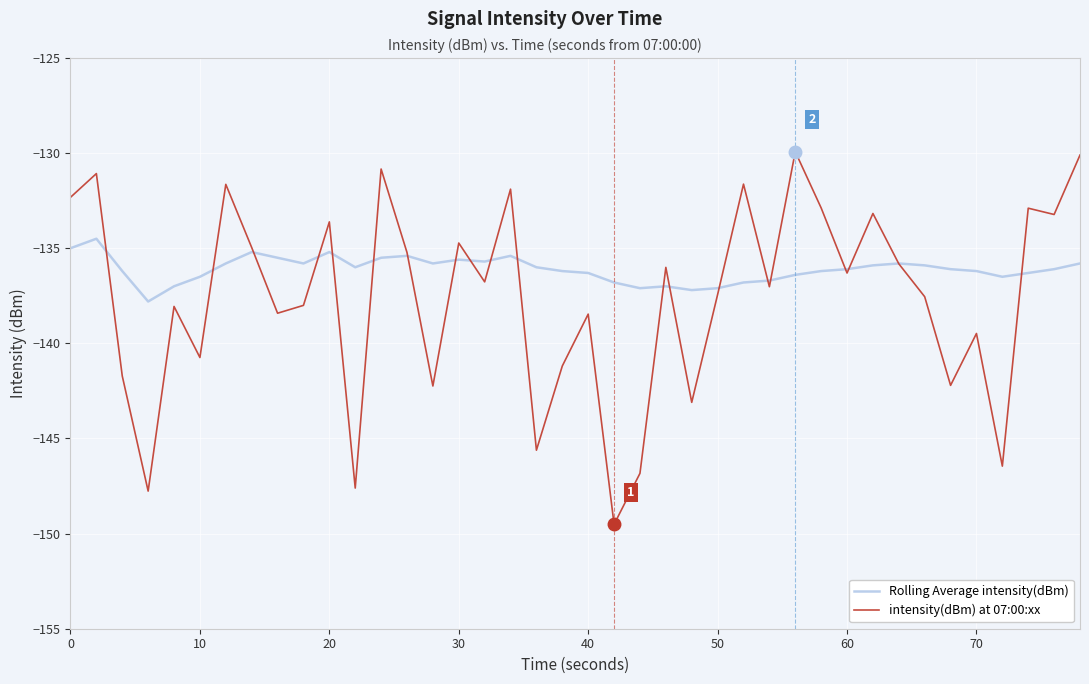

What is the greatest value displayed?

-129.9